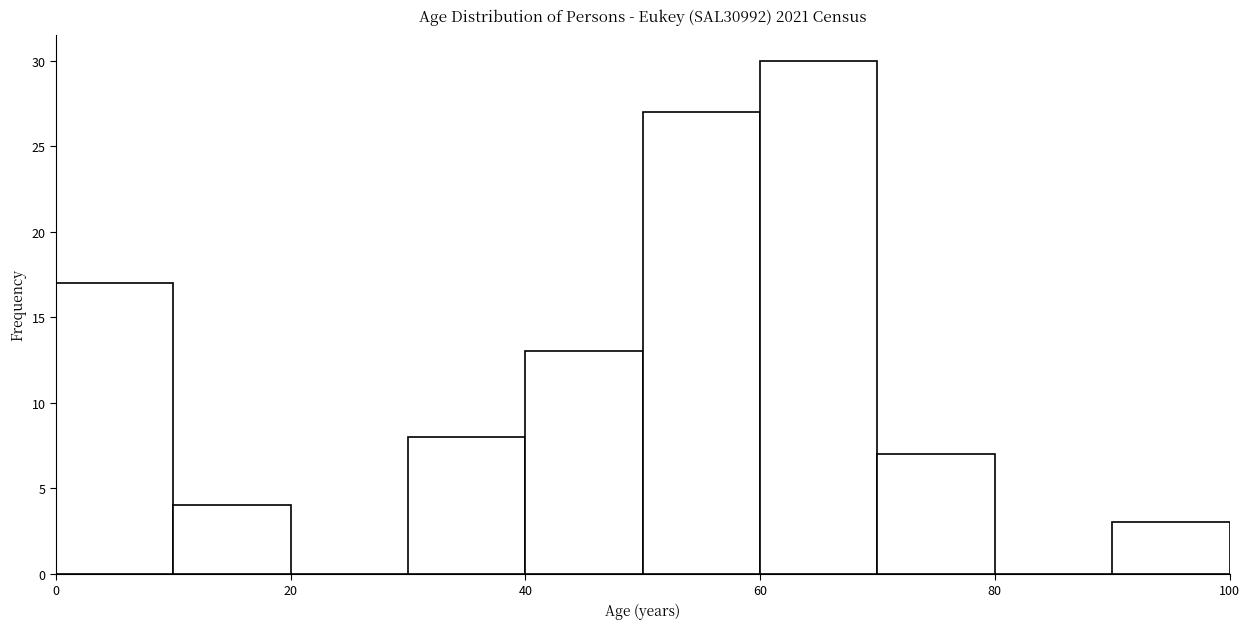

How tall is the bar that spans 10 to 20 on the x-axis? The values are not printed on the chart, so give them approximately, as read against the axis.

4